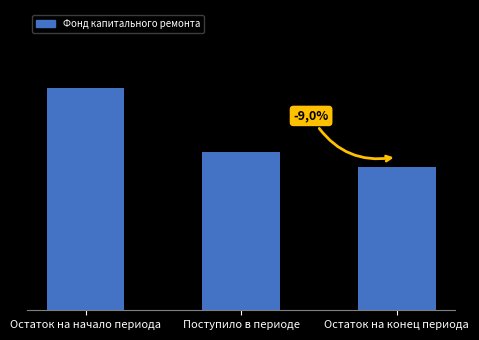

What position from the right is Остаток на конец периода?

1